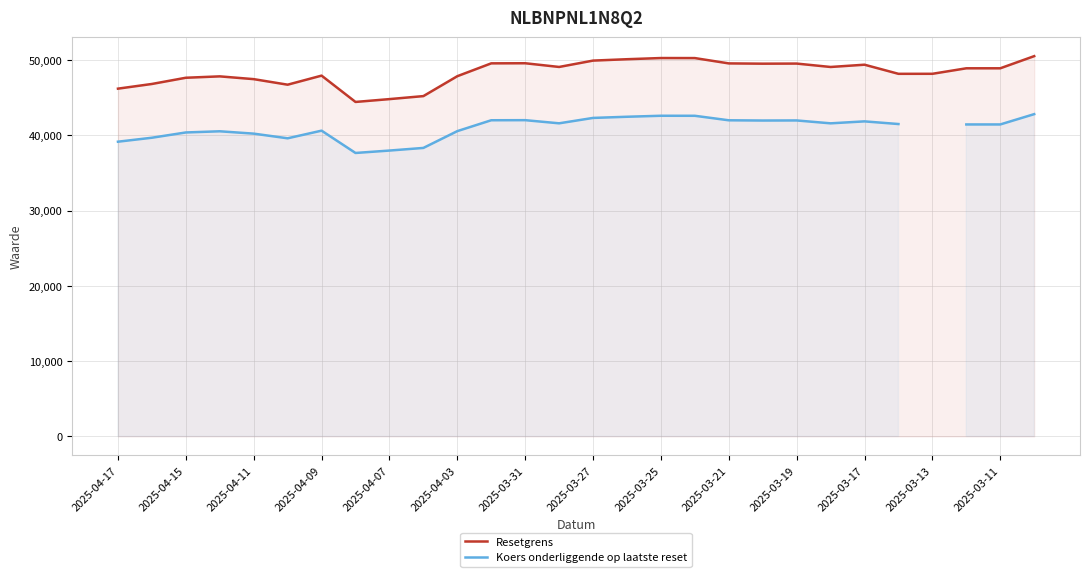

True or false: Koers onderliggende op laatste reset has a value of 42454.8 at 15.

True